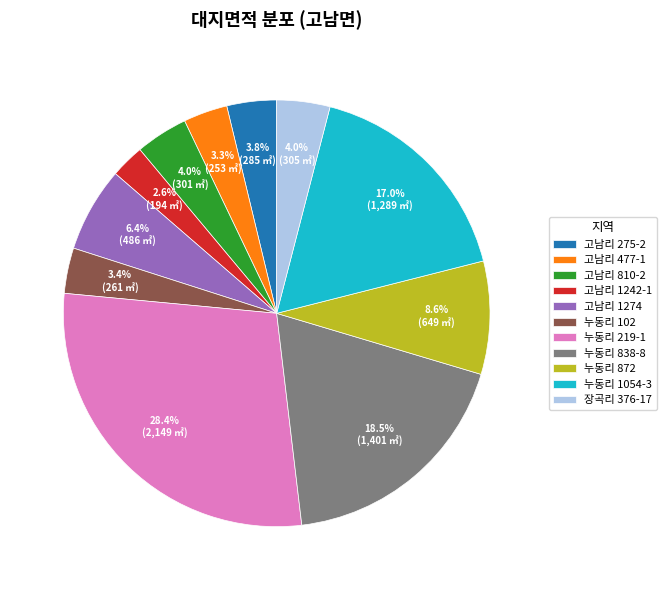

Is there any slice that represents more than half of the pie?

No